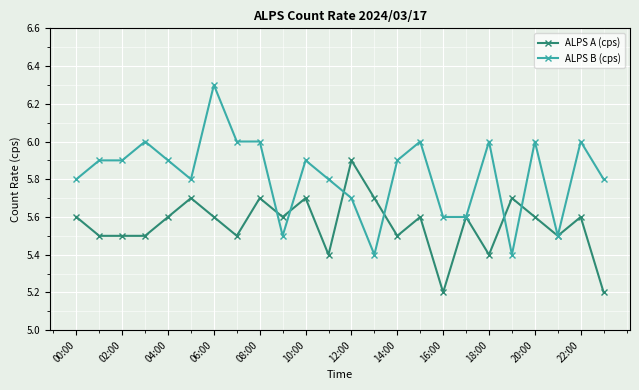

True or false: ALPS A (cps) and ALPS B (cps) cross at least once.

True